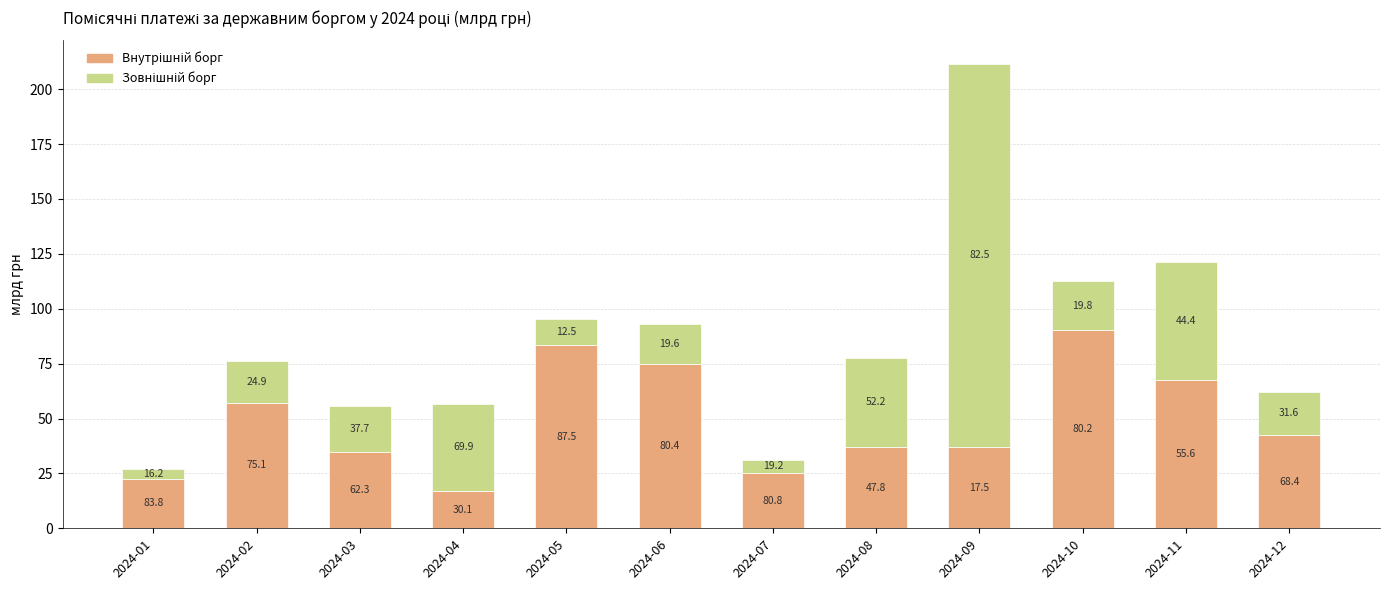

Where does the Зовнішній борг series first go above 21?

2024-03